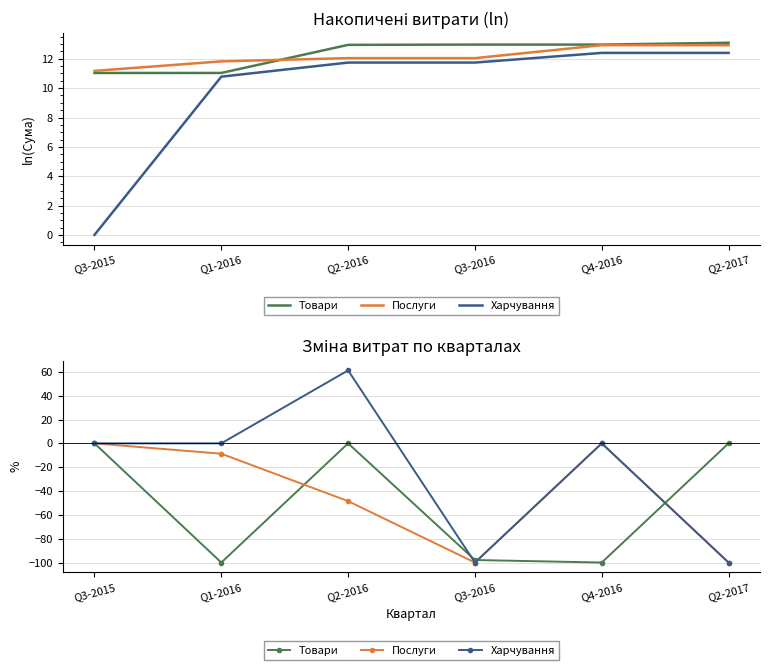

What are all the series names shown in the legend?

Товари, Послуги, Харчування